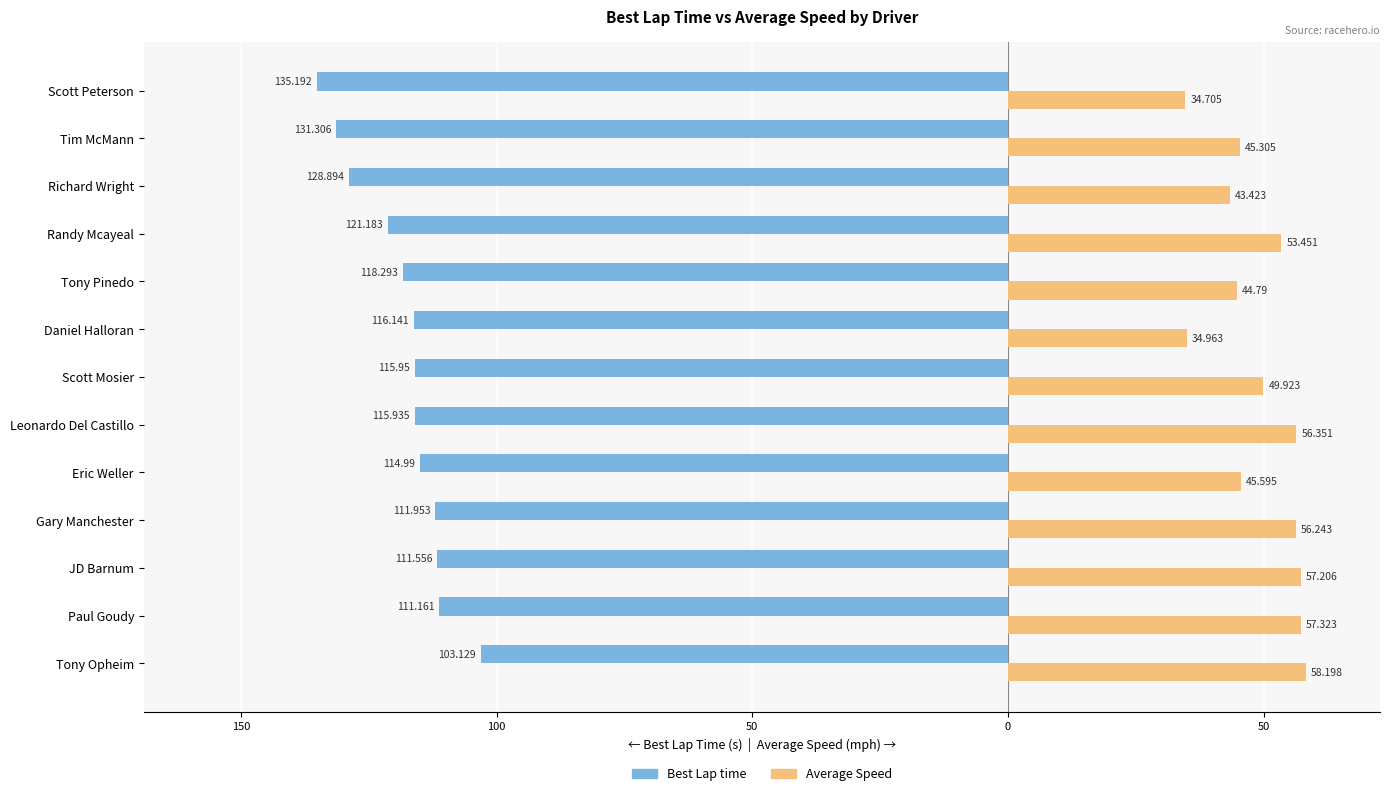

Reading left to right, extract all data points from this chart.

Best Lap time: -103.1	-111.2	-111.6	-112.0	-115.0	-115.9	-116.0	-116.1	-118.3	-121.2	-128.9	-131.3	-135.2
Average Speed: 58.2	57.3	57.2	56.2	45.6	56.4	49.9	35.0	44.8	53.5	43.4	45.3	34.7